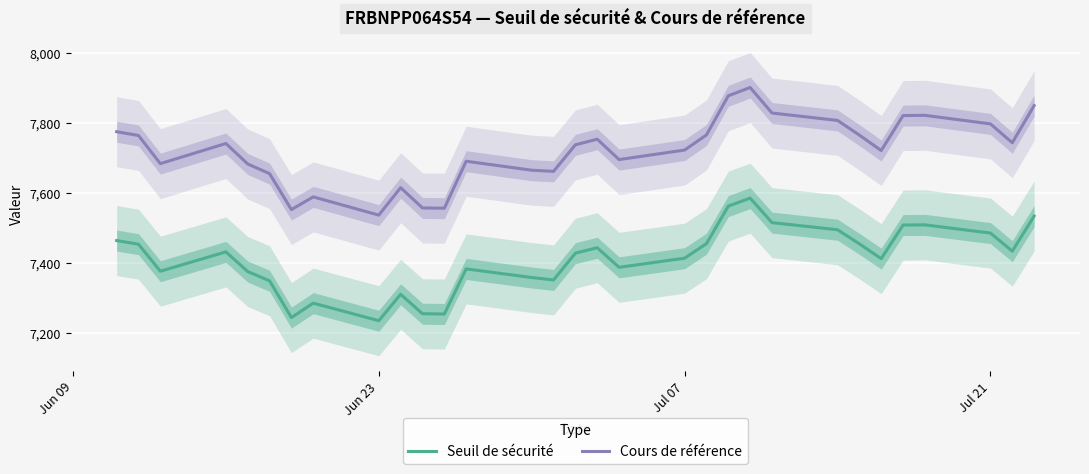

Which series has the widest spread of values?

Cours de référence